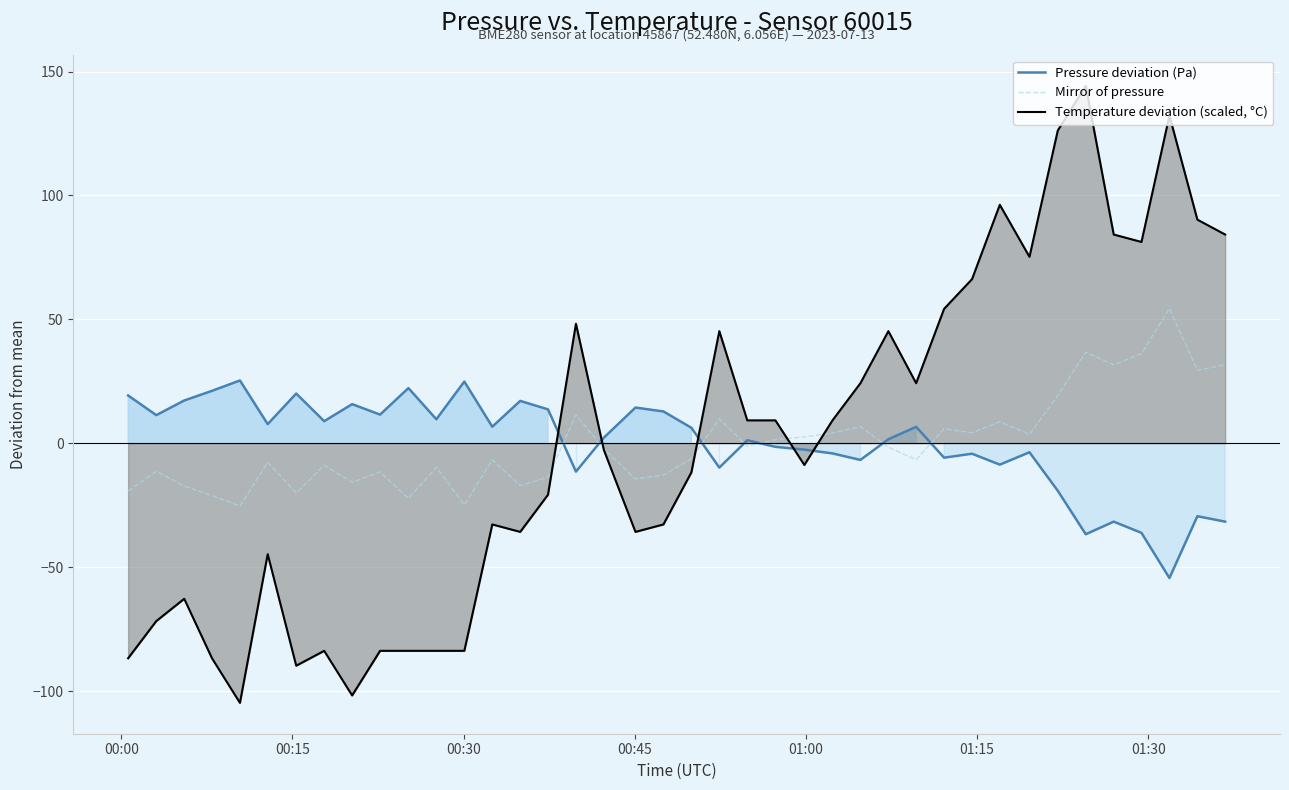

In Mirror of pressure, how many points are higher than both neighbors (excluding endpoints)?

13